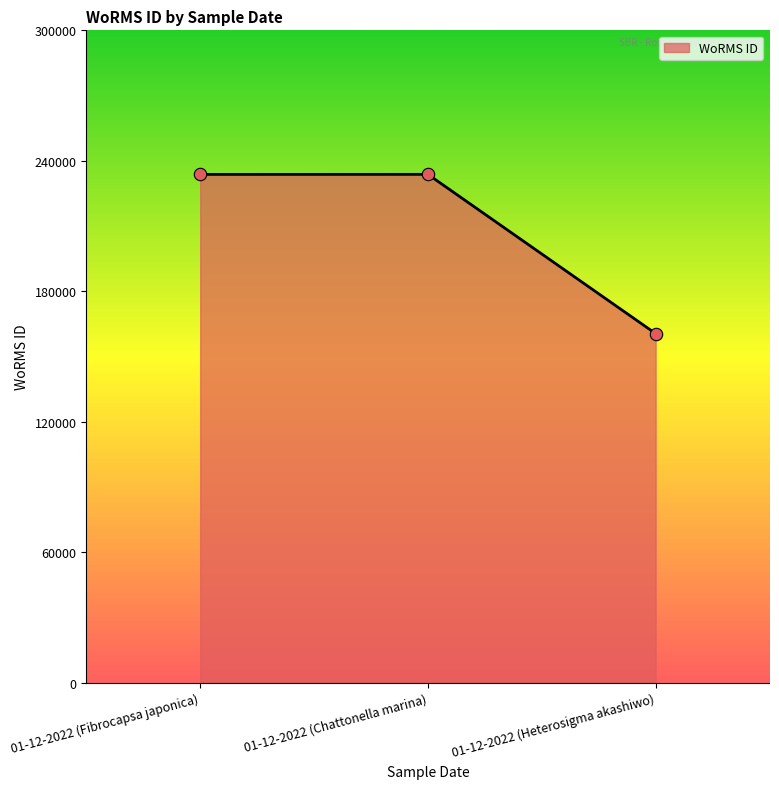

What is the ratio of the value at 01-12-2022 (Chattonella marina) to the value at 01-12-2022 (Fibrocapsa japonica)?

1.0